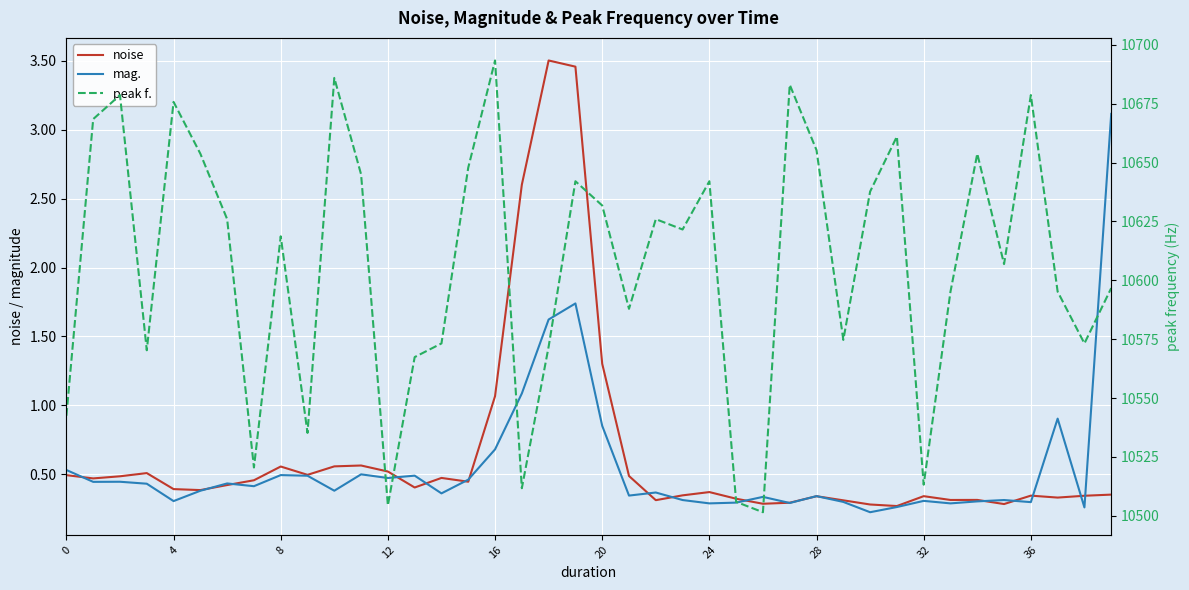

At which label does noise reach its peak?

18